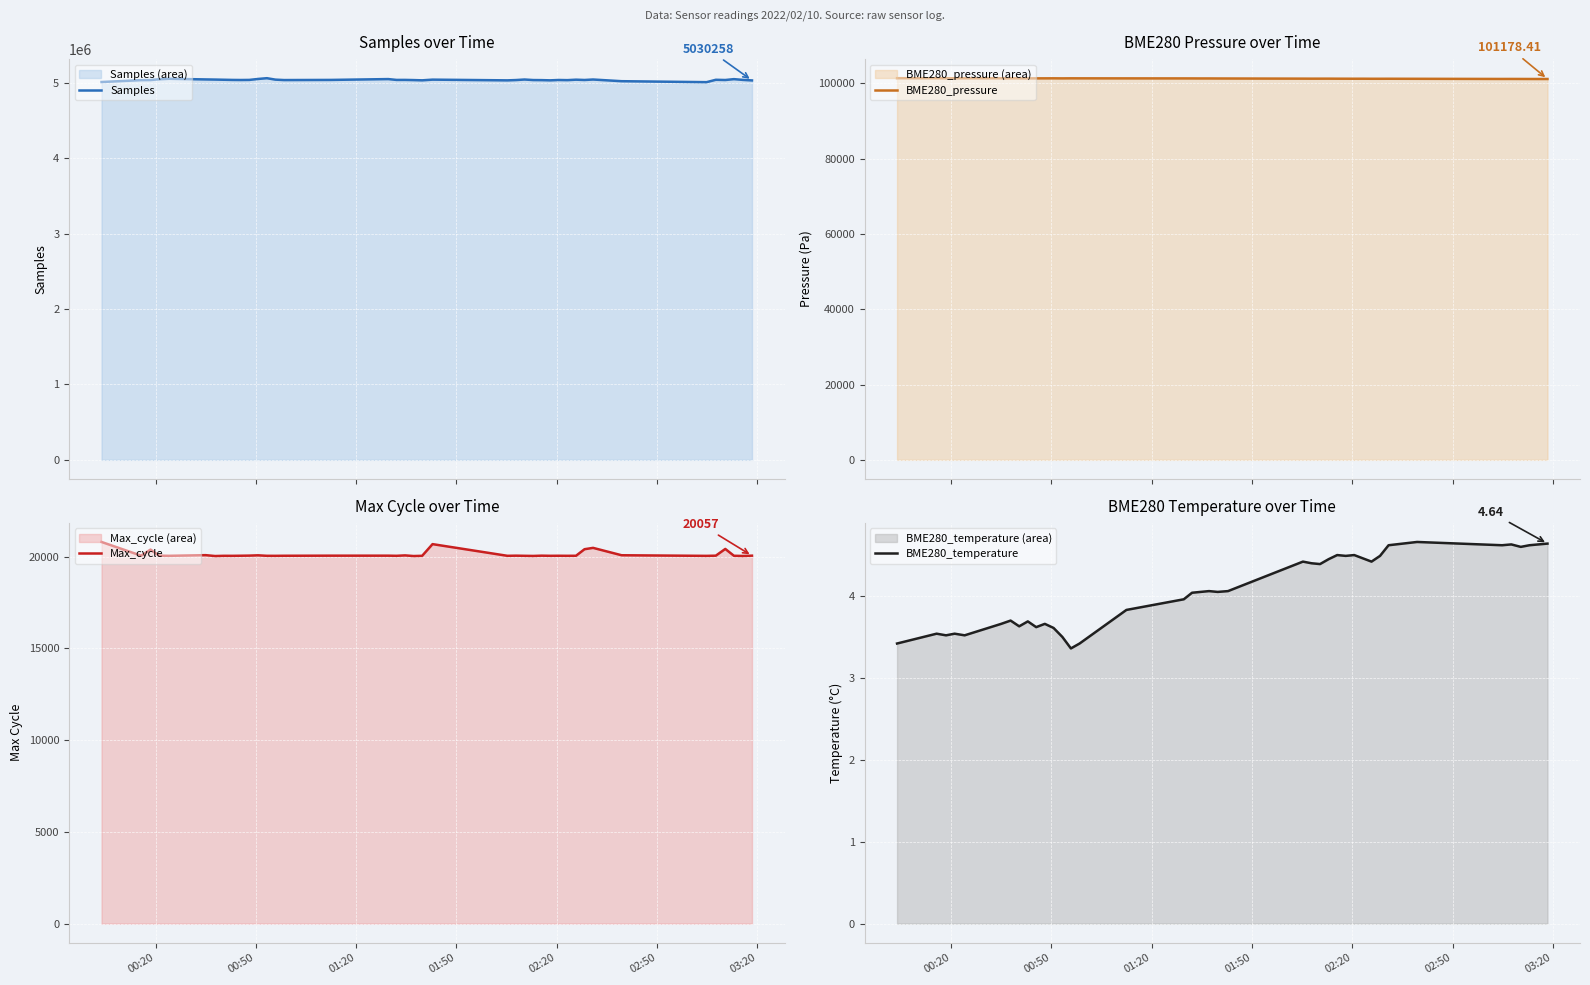

What is the minimum value for Samples?

5007095